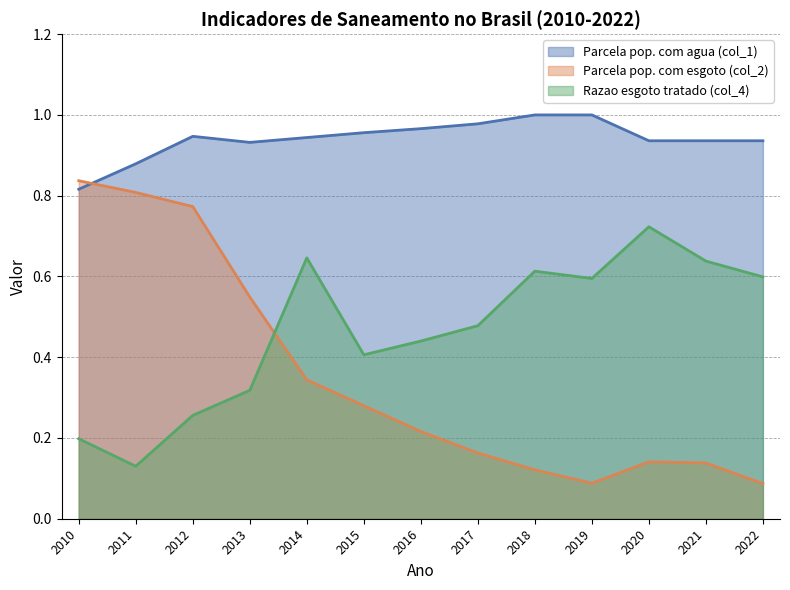

Reading right to left, what are all the values shown in this chart?

Parcela pop. com agua (col_1): 0.9	0.9	0.9	1.0	1.0	1.0	1.0	1.0	0.9	0.9	0.9	0.9	0.8
Parcela pop. com esgoto (col_2): 0.1	0.1	0.1	0.1	0.1	0.2	0.2	0.3	0.3	0.5	0.8	0.8	0.8
Razao esgoto tratado (col_4): 0.6	0.6	0.7	0.6	0.6	0.5	0.4	0.4	0.6	0.3	0.3	0.1	0.2